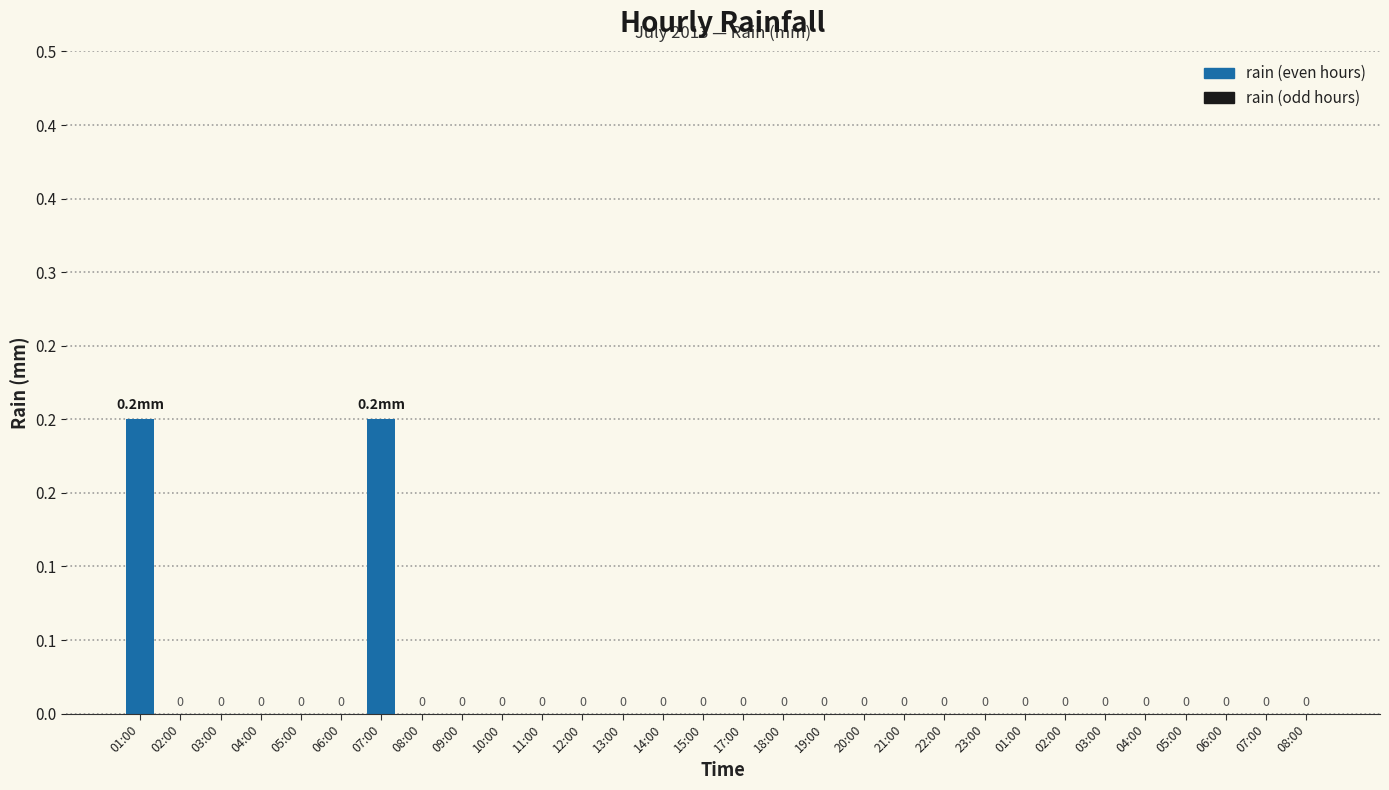

Are the bars horizontal?

No